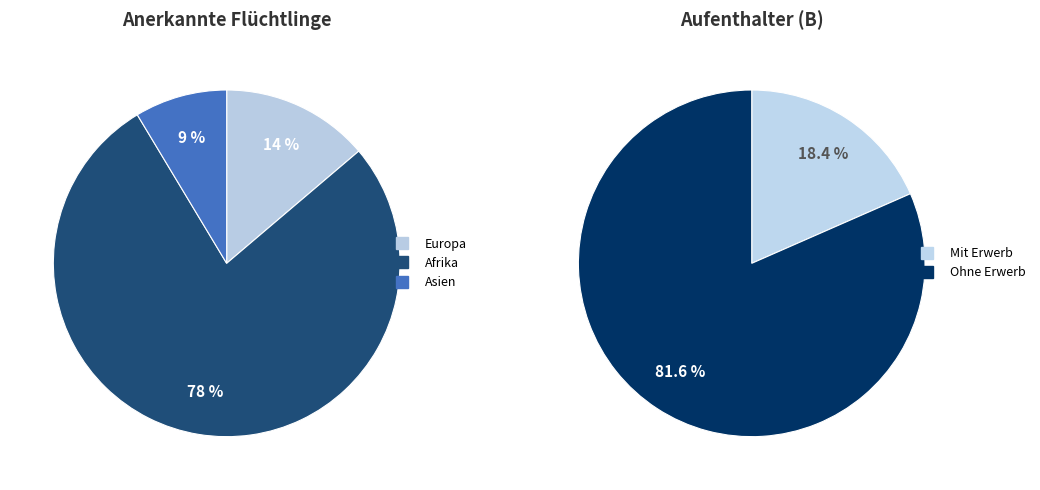

Is there a majority slice in this chart?

Yes